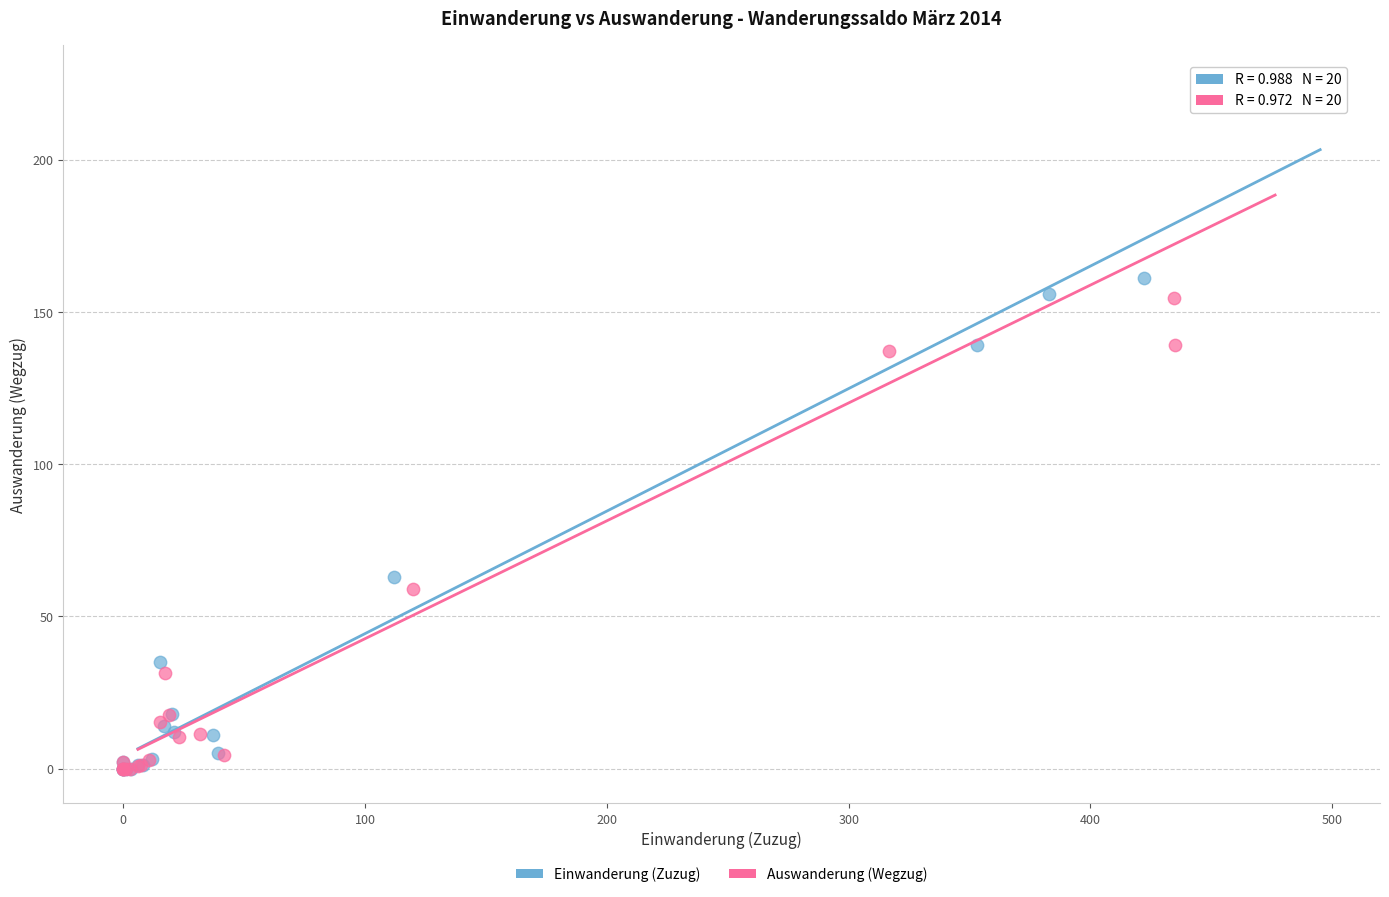

What are all the series names shown in the legend?

Einwanderung (Zuzug), Auswanderung (Wegzug)